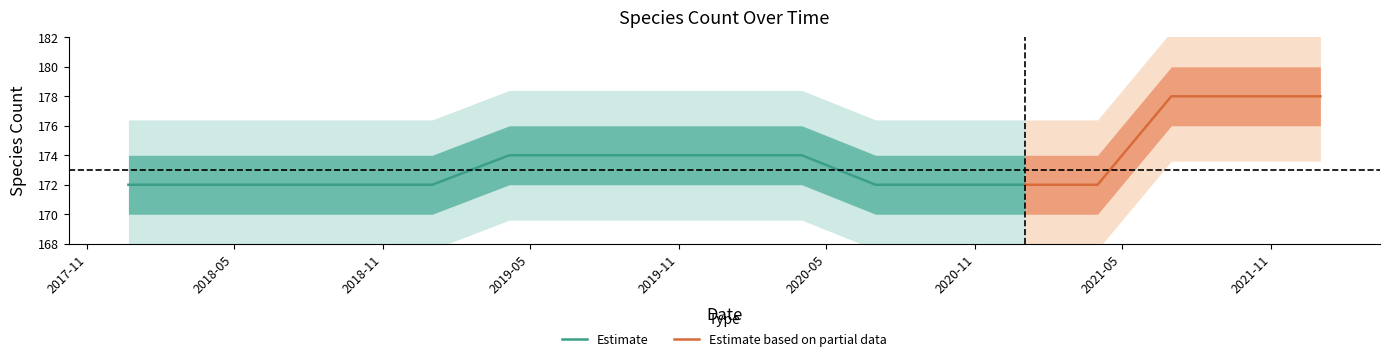

What is the label of the 16th point from the left?

2021-10-01